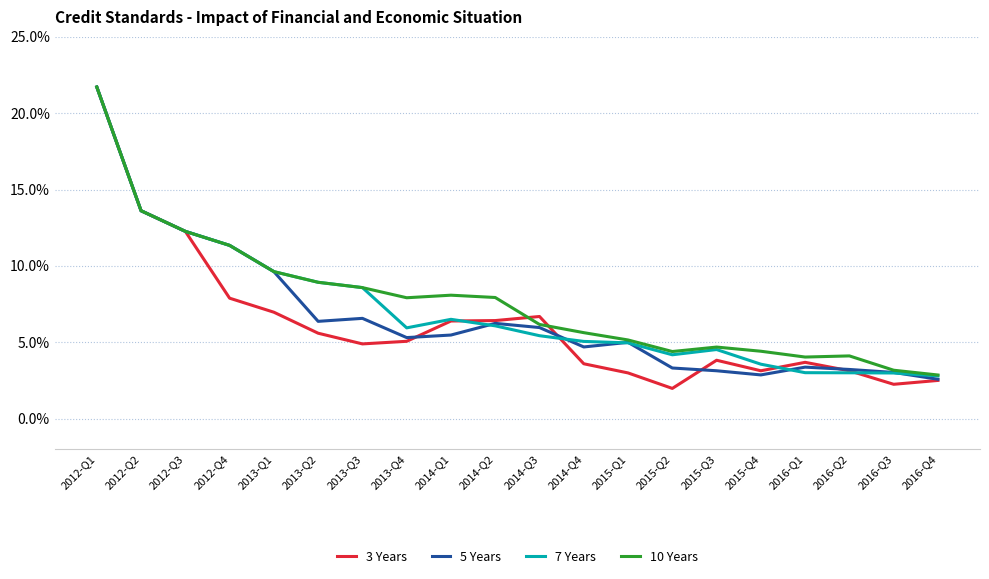

How many distinct data groups are displayed?

4